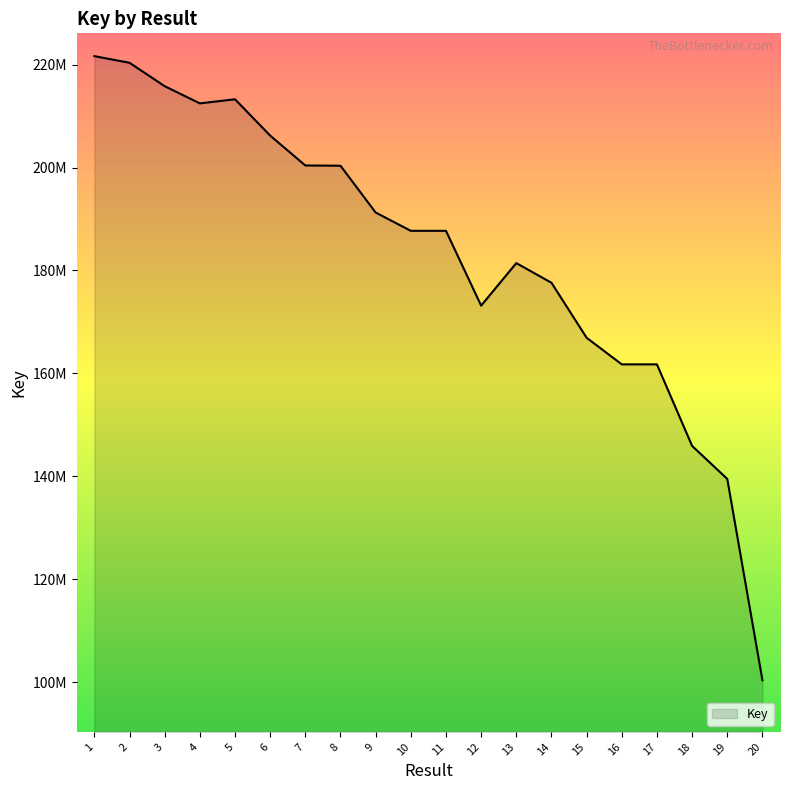

Where is the first local minimum?

4